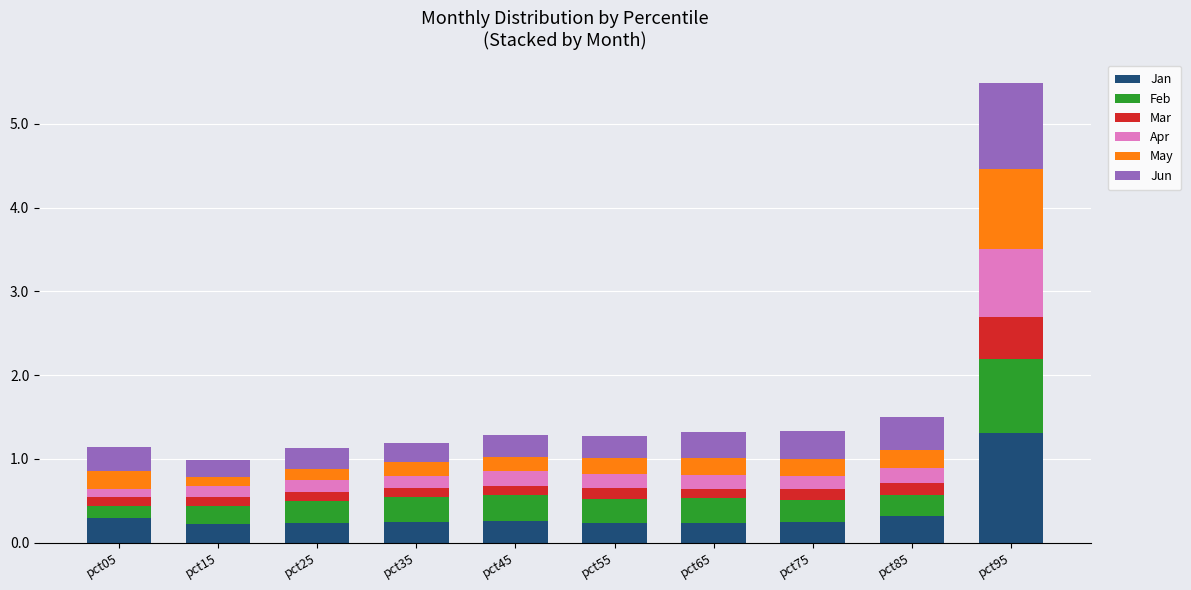

At which category is the sum across all series the highest?

pct95